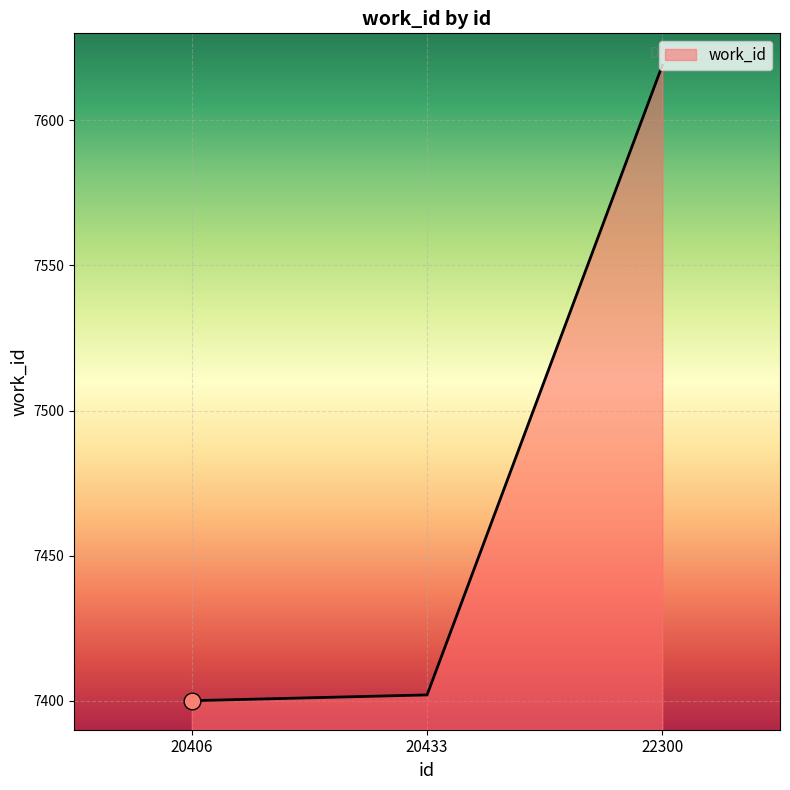

Which category has the highest value across all series?

22300